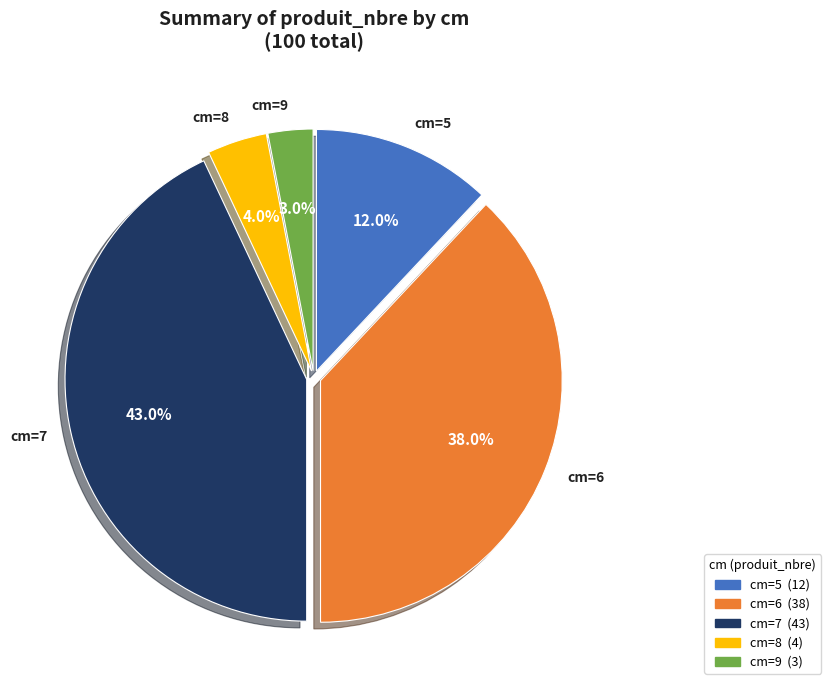

What portion of the pie excludes cm=5?

88.0%